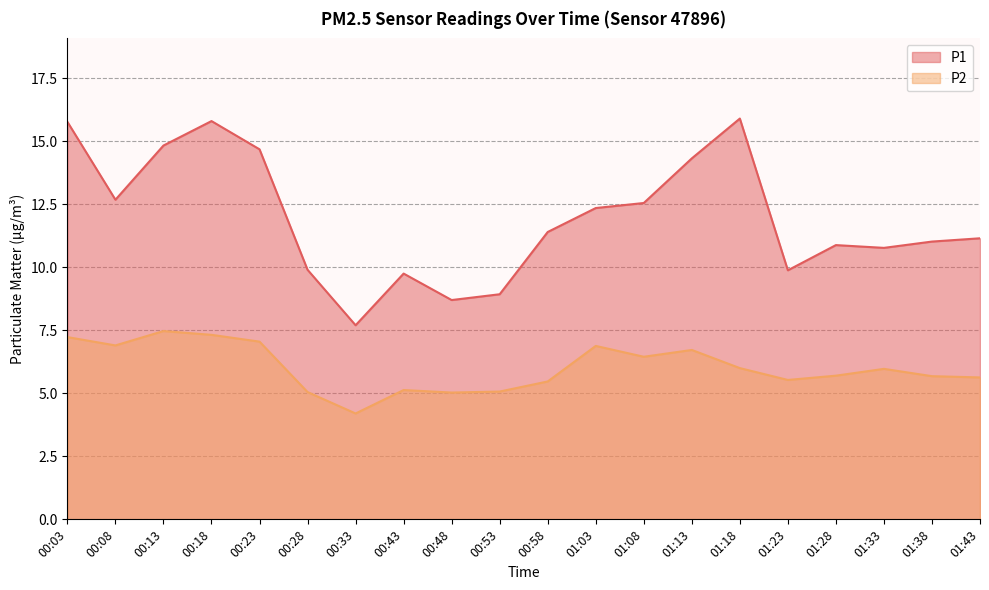

At which category is the sum across all series the highest?

00:18